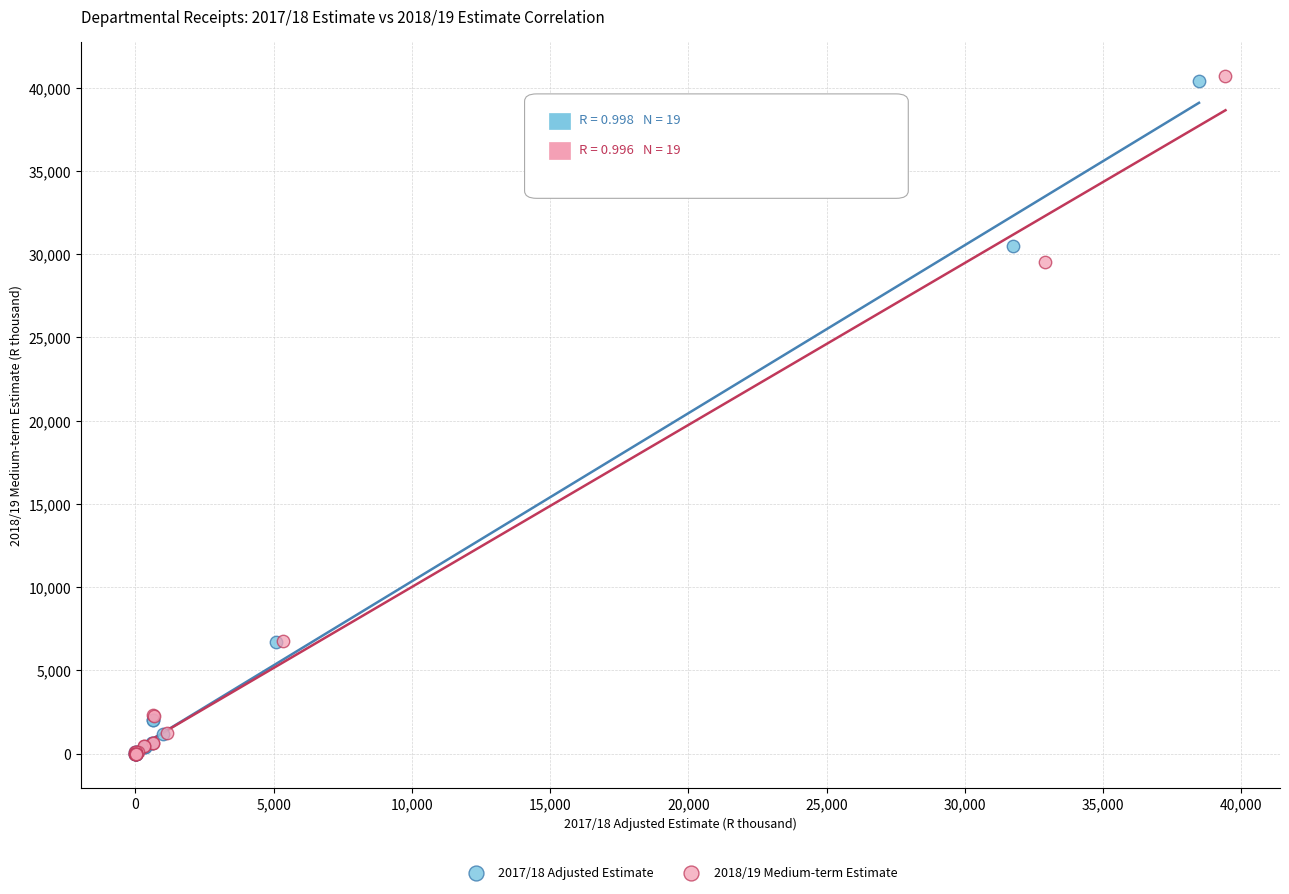

Which series has the largest Y range (max minus min)?

2018/19 Medium-term Estimate